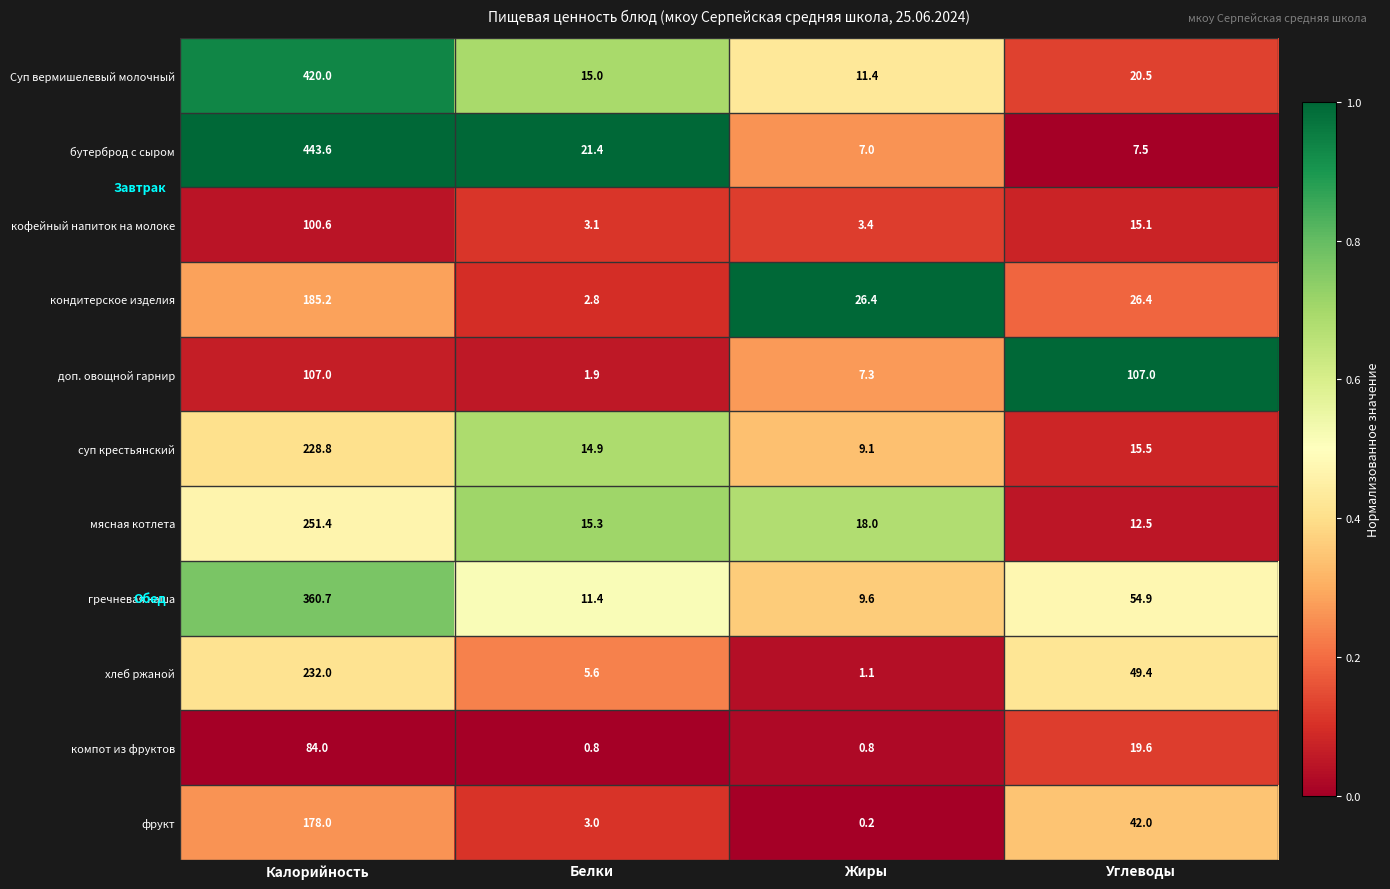

Is the value of хлеб ржаной at Белки greater than the value of Суп вермишелевый молочный at Жиры?

No